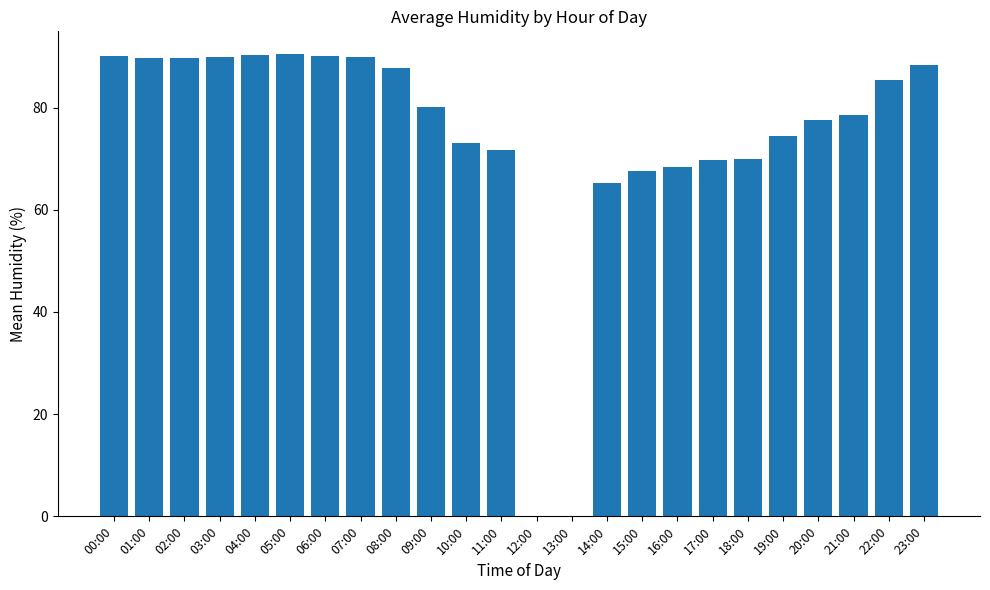

Where does the data first go above 80?

00:00